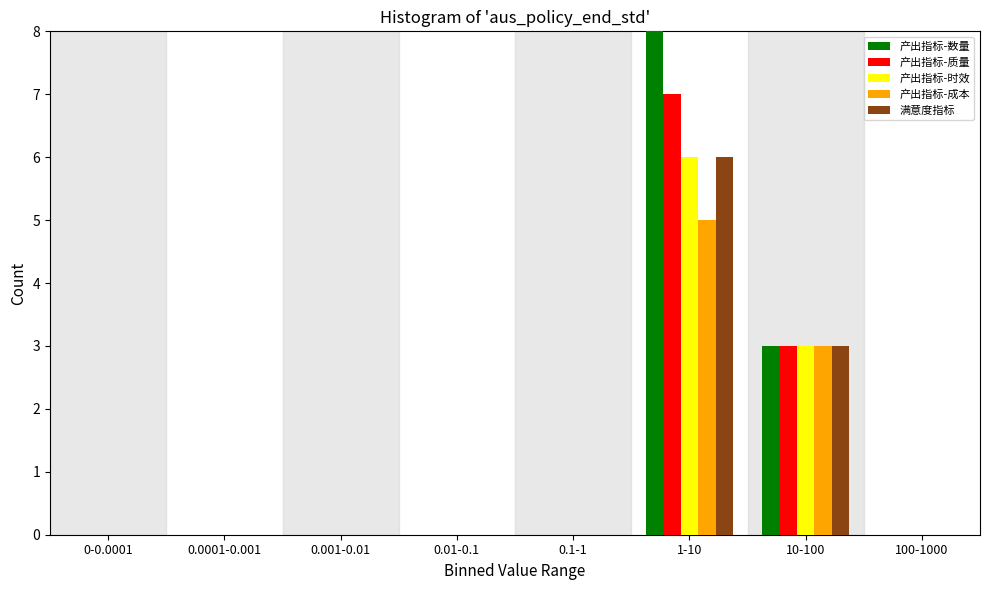

Where is 产出指标-成本 nearest to the value 2?

10-100